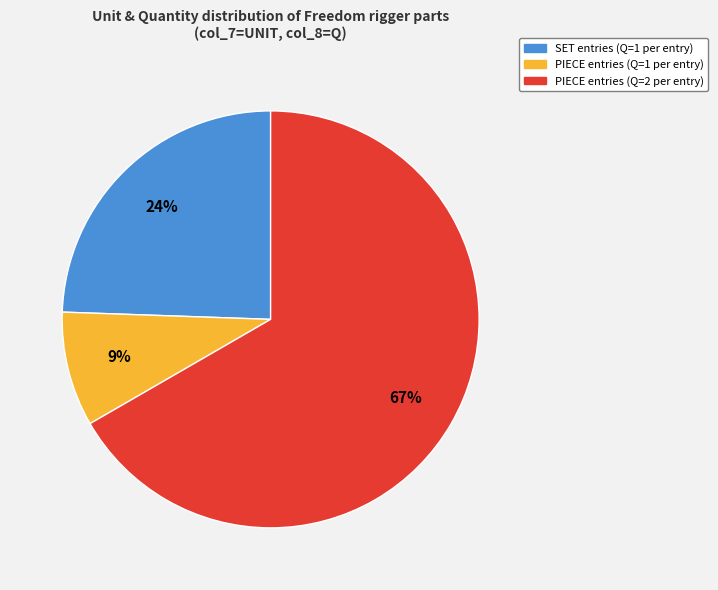

What is the smallest slice in the pie chart?

PIECE entries (Q=1 per entry)